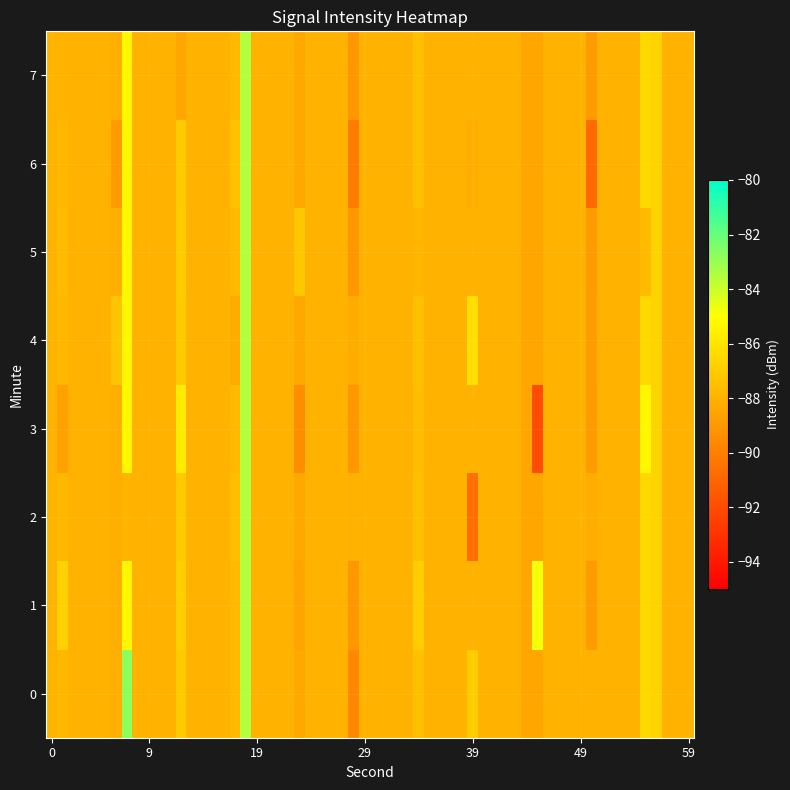

At which category is the sum across all series the highest?

18